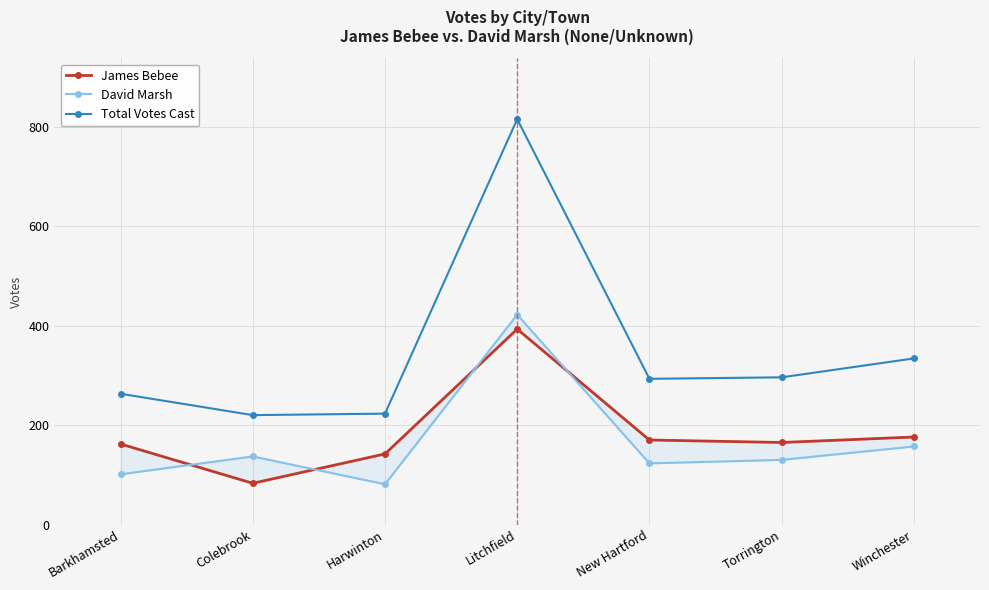

At which category does David Marsh reach its first local valley?

Harwinton